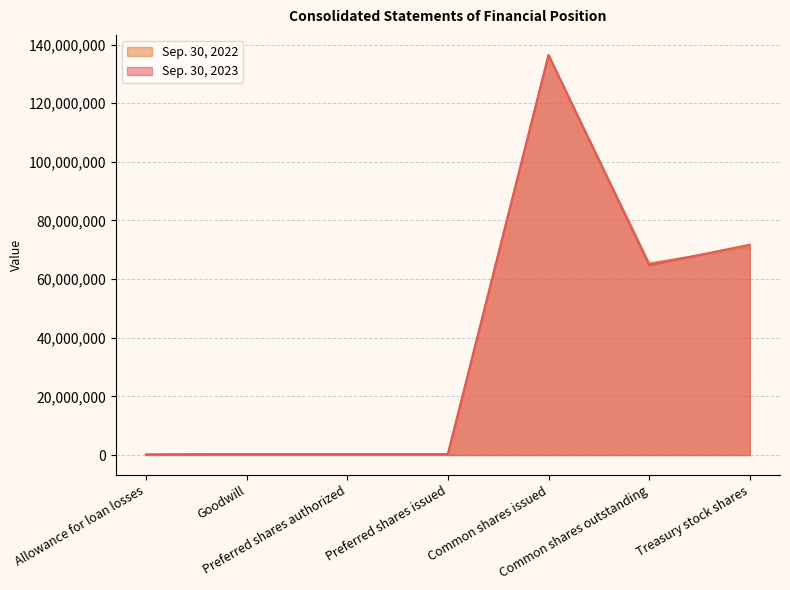

Rank the series by their average value, from lowest to highest.

Sep. 30, 2022, Sep. 30, 2023